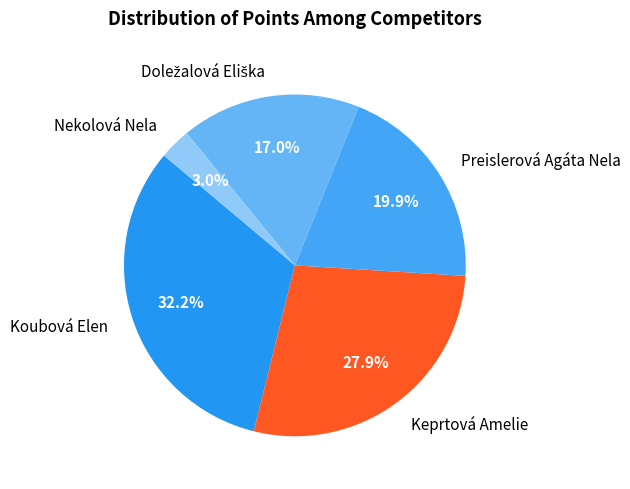

Is Koubová Elen the majority of the pie?

No